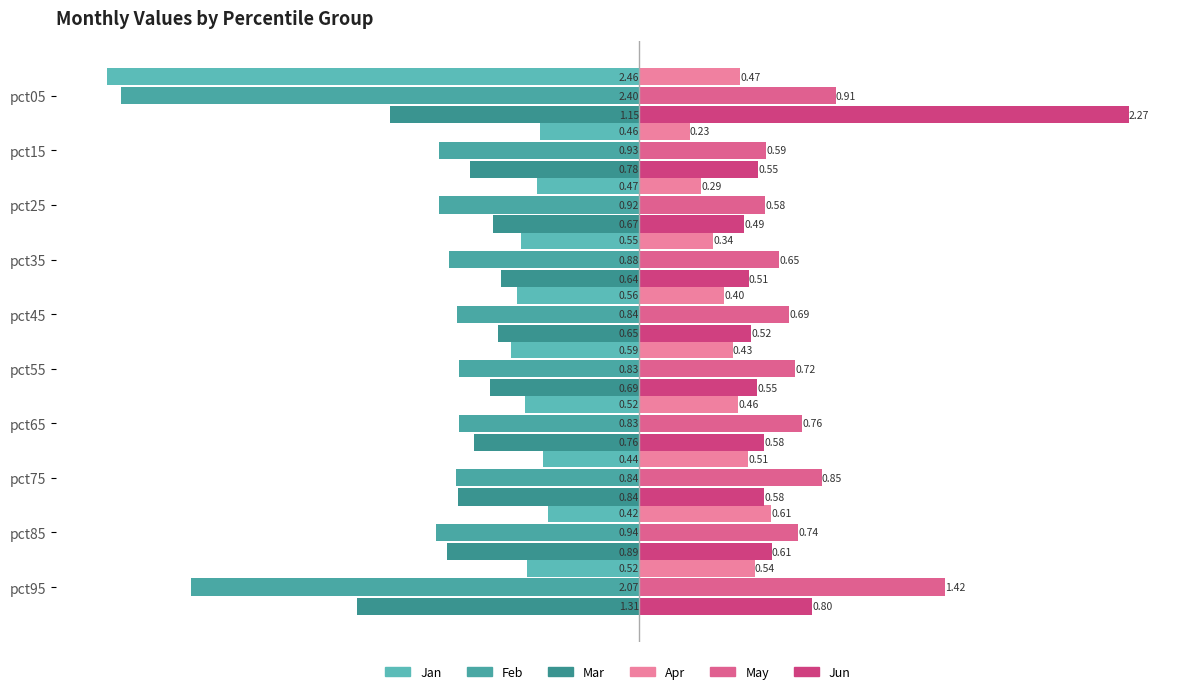

List the series in order of their peak value, lowest first.

Feb, Mar, Jan, Apr, May, Jun